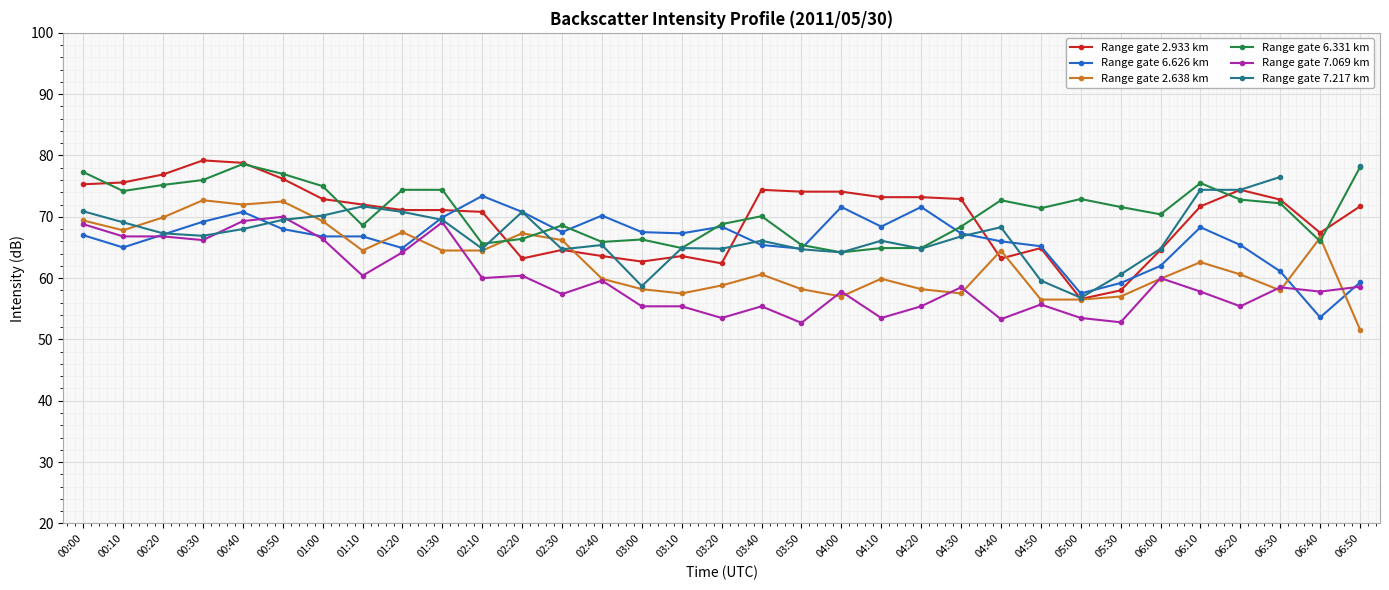

What is the label of the 15th point from the right?

03:50